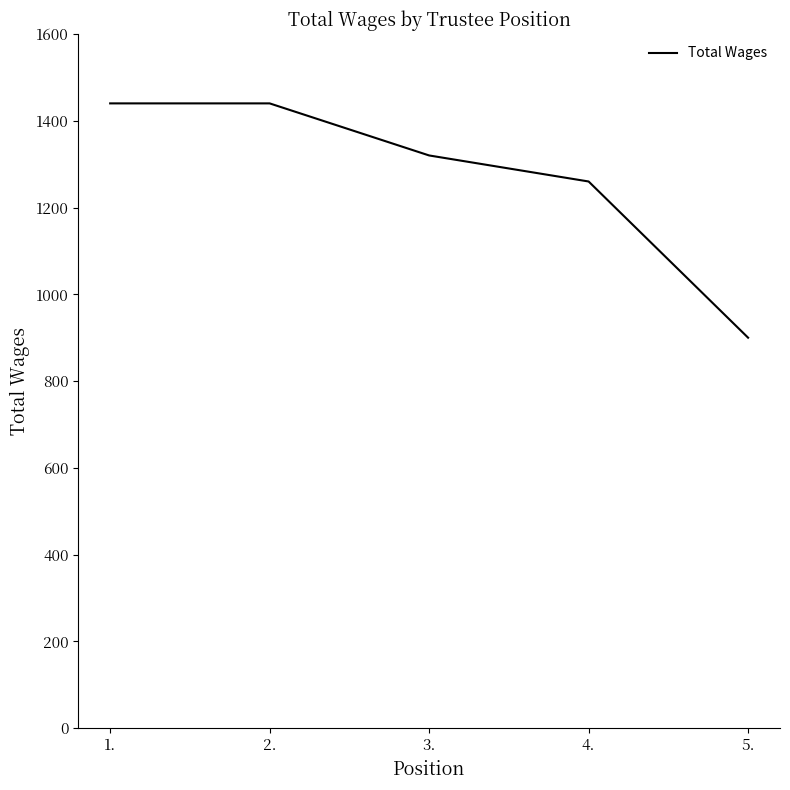

What is the smallest value displayed?

900